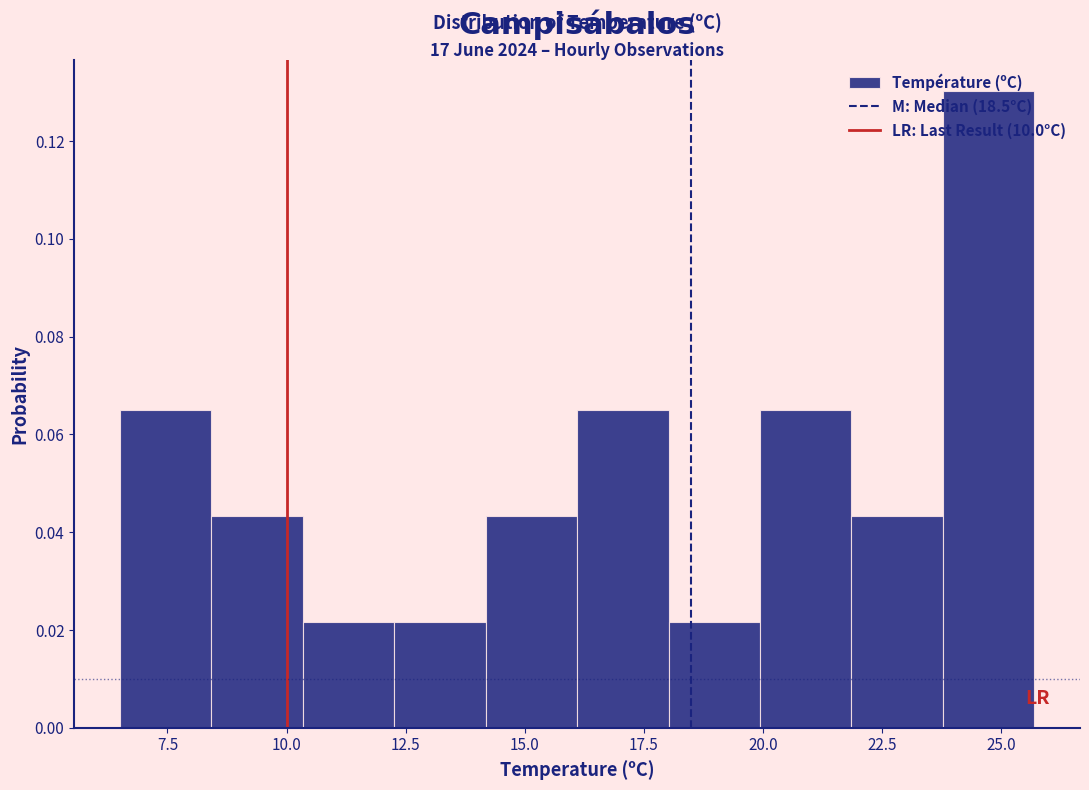

Around what value on the x-axis is the tallest bar? Give the approximate position of its centre, as read against the axis.

24.5